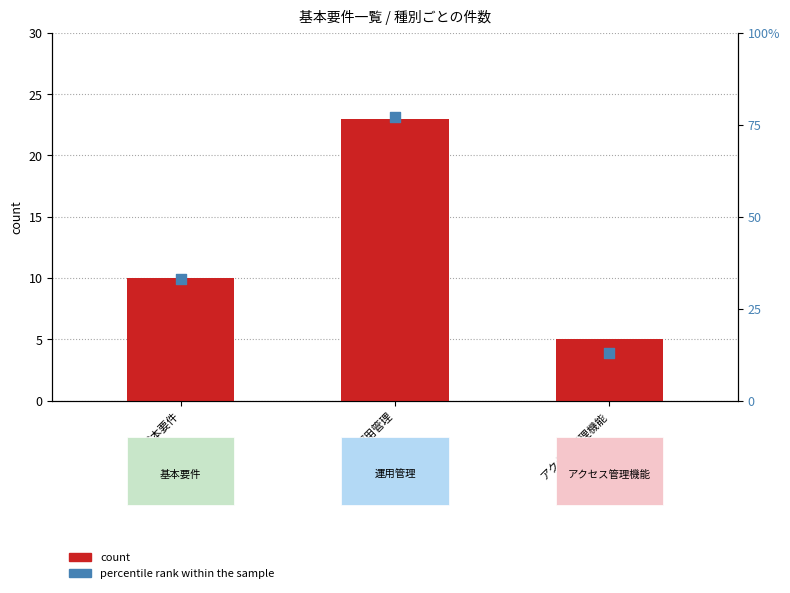

What are all the series names shown in the legend?

count, percentile rank within the sample